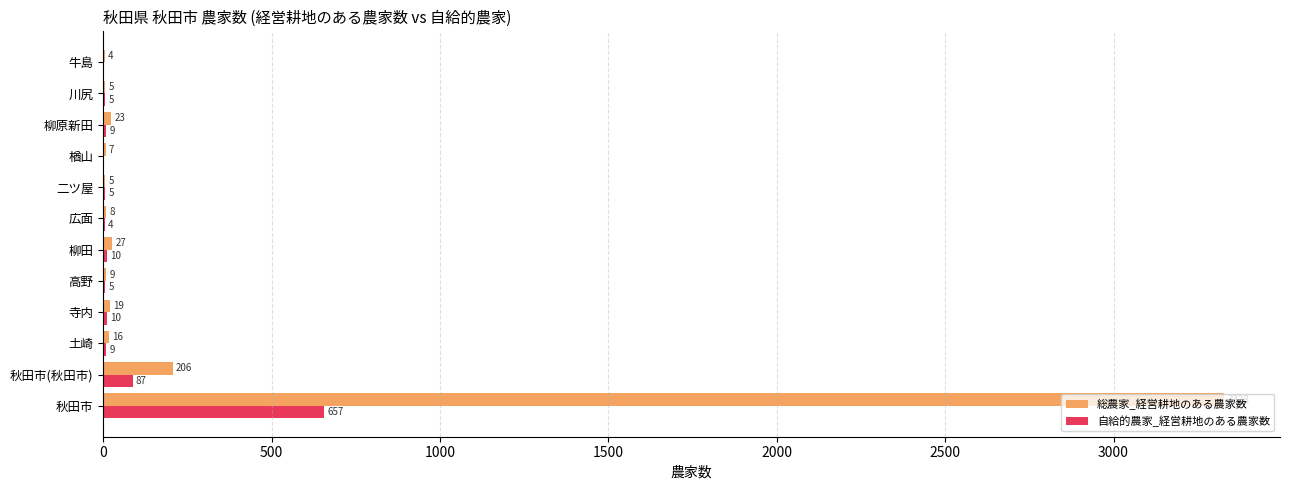

What is the sum of the 自給的農家_経営耕地のある農家数 values at 牛島 and 広面?

4